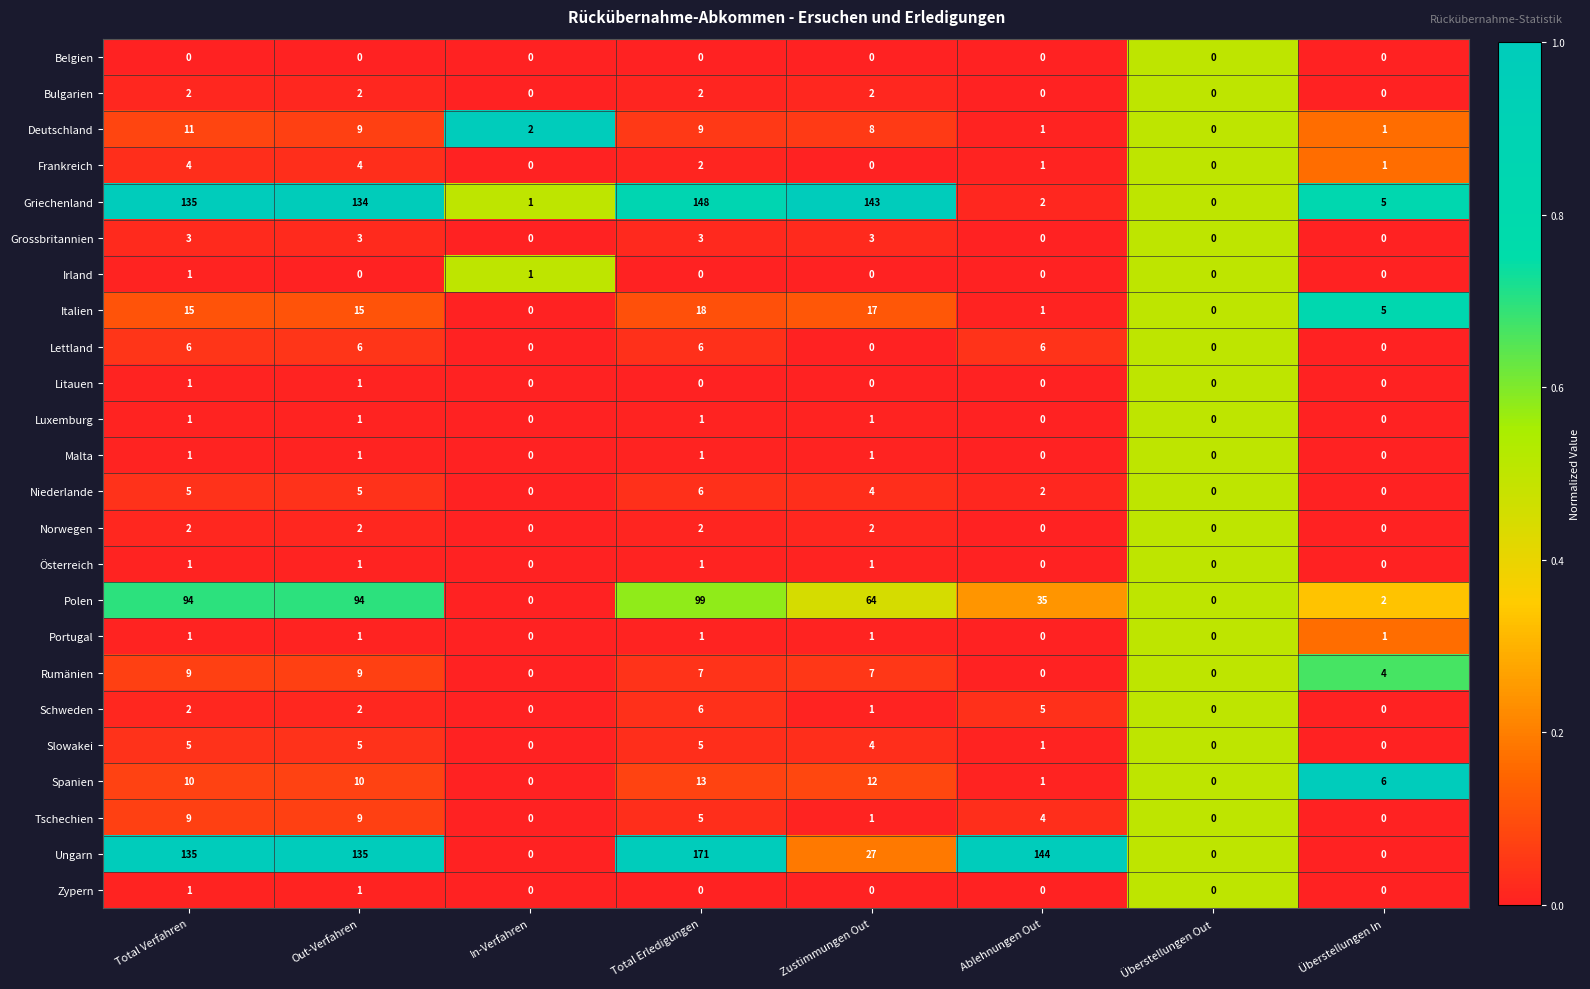

Which series has the largest total across all categories?

Ungarn